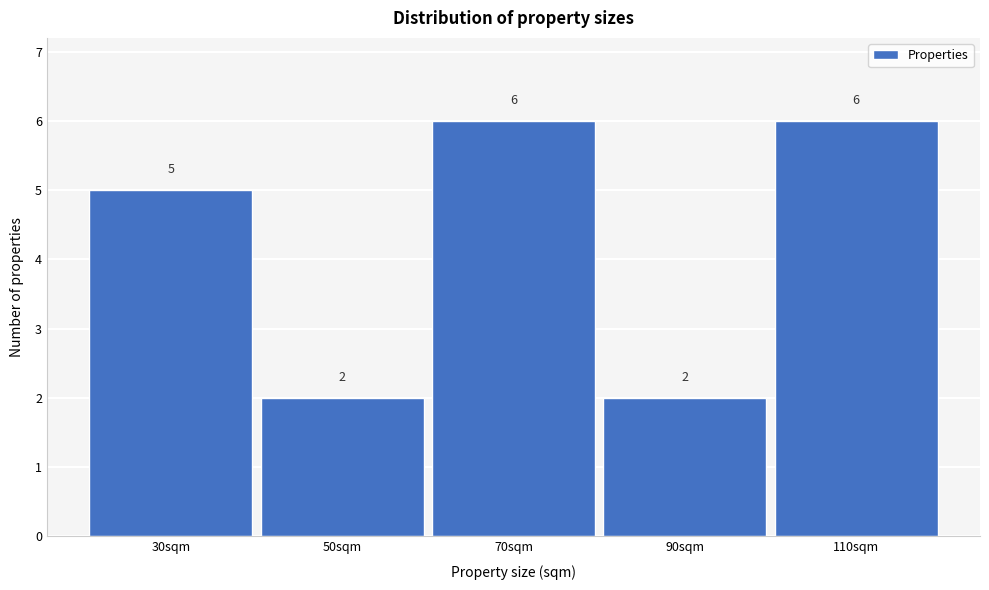

Reading left to right, transcribe this chart: for each bar, give the range it covers on the x-axis and its height.

20 to 40: 5
40 to 60: 2
60 to 80: 6
80 to 100: 2
100 to 120: 6